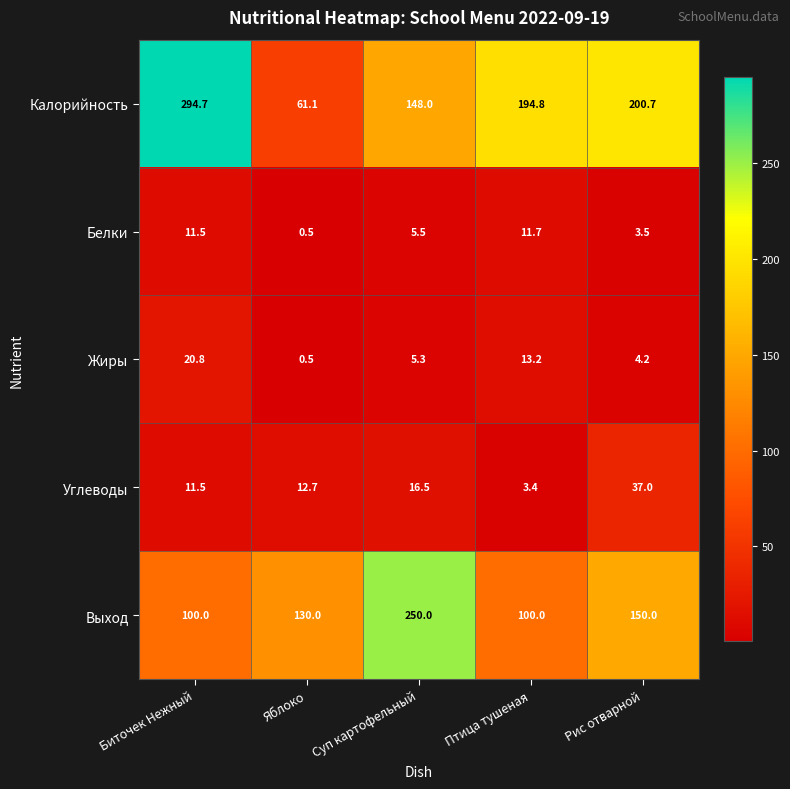

Reading left to right, list all the values displayed in this chart.

Калорийность: Биточек Нежный=294.7	Яблоко=61.1	Суп картофельный=148.0	Птица тушеная=194.8	Рис отварной=200.7
Белки: Биточек Нежный=11.5	Яблоко=0.5	Суп картофельный=5.5	Птица тушеная=11.7	Рис отварной=3.5
Жиры: Биточек Нежный=20.8	Яблоко=0.5	Суп картофельный=5.3	Птица тушеная=13.2	Рис отварной=4.2
Углеводы: Биточек Нежный=11.5	Яблоко=12.7	Суп картофельный=16.5	Птица тушеная=3.4	Рис отварной=37.0
Выход: Биточек Нежный=100.0	Яблоко=130.0	Суп картофельный=250.0	Птица тушеная=100.0	Рис отварной=150.0